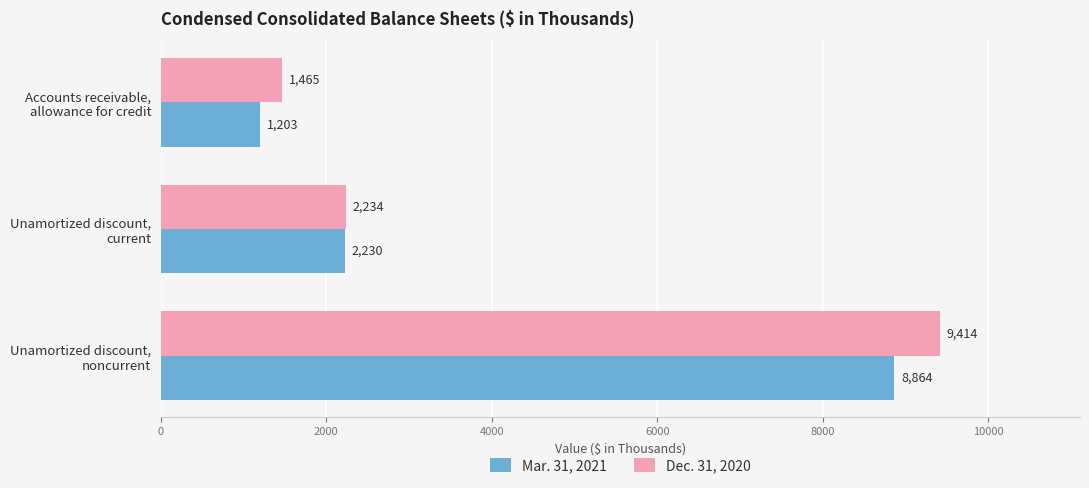

What is the maximum value for Dec. 31, 2020?

9414